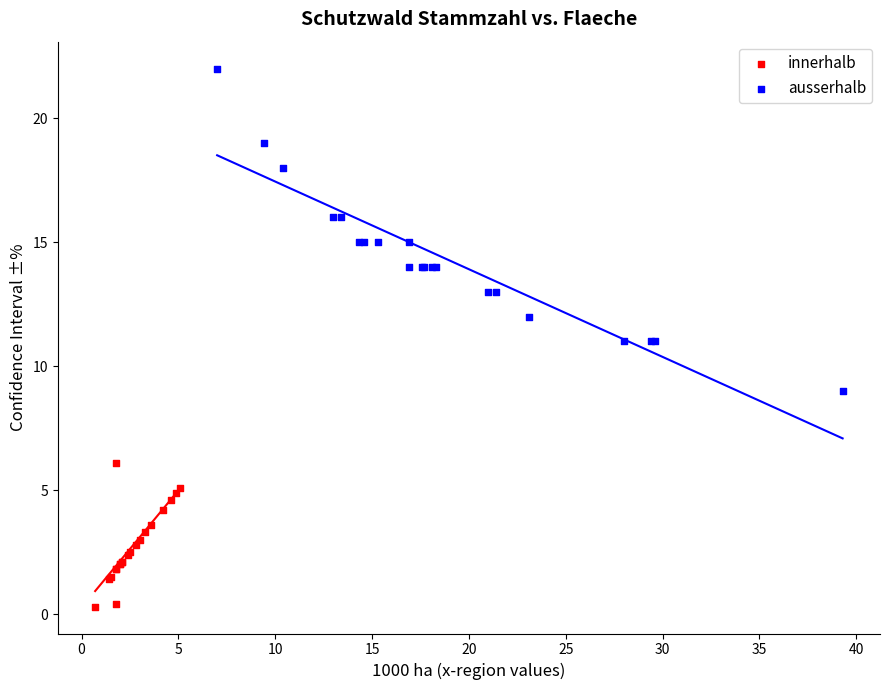

Which series reaches the maximum Y coordinate?

ausserhalb